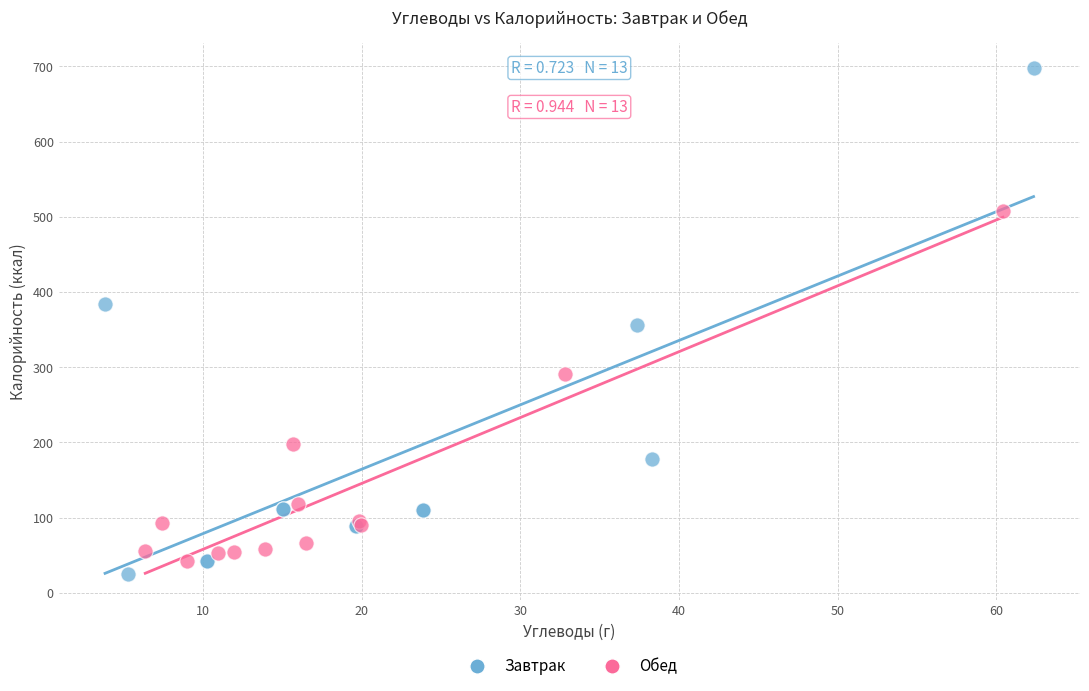

Which series has the largest Y range (max minus min)?

Завтрак